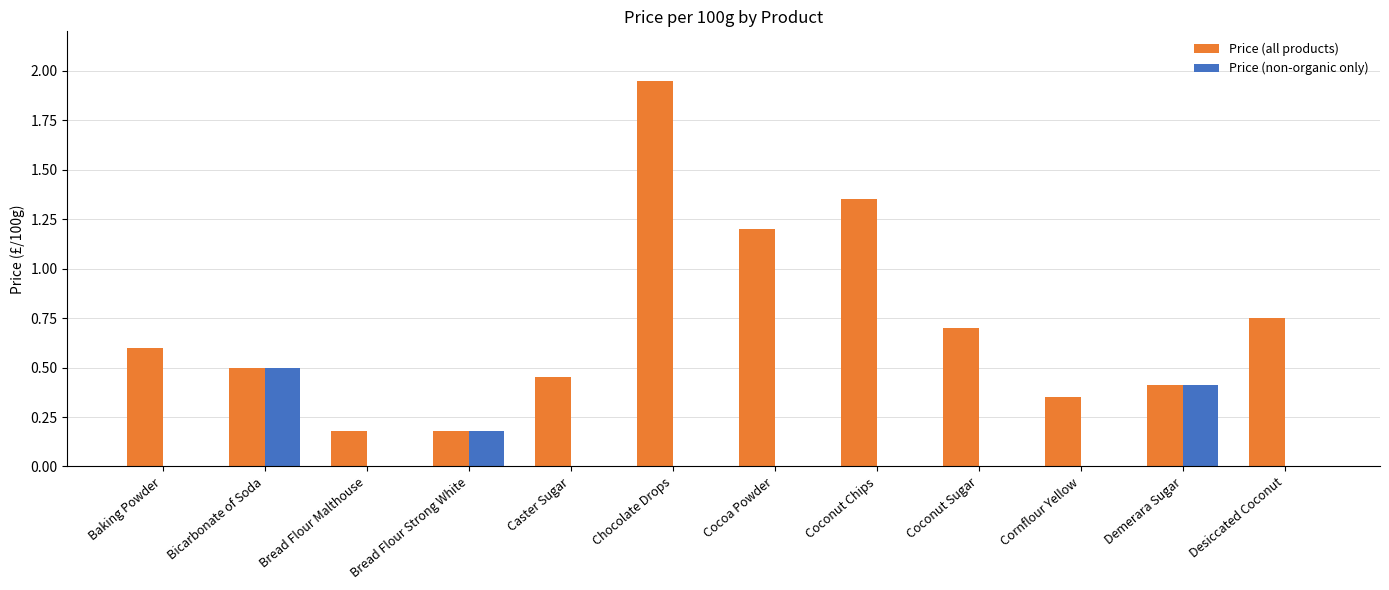

At which category is the sum across all series the highest?

Chocolate Drops